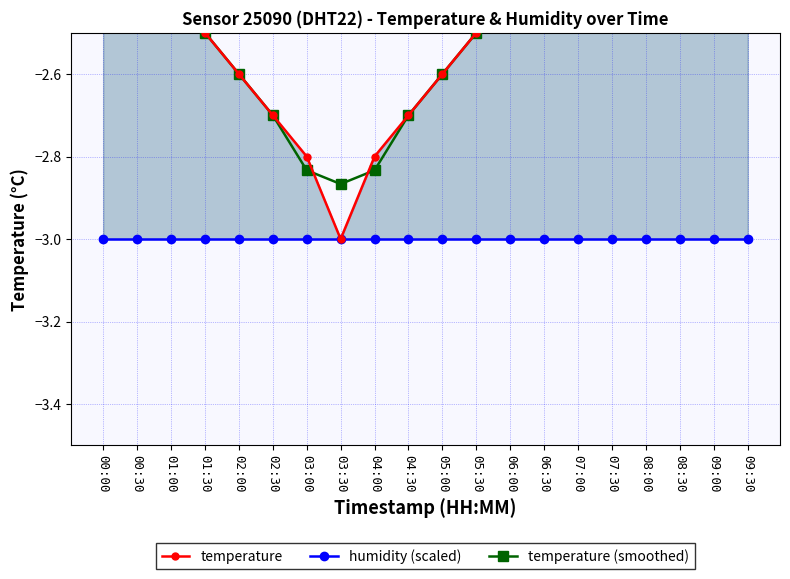

What is the lowest value of the humidity (scaled) series?

-3.0